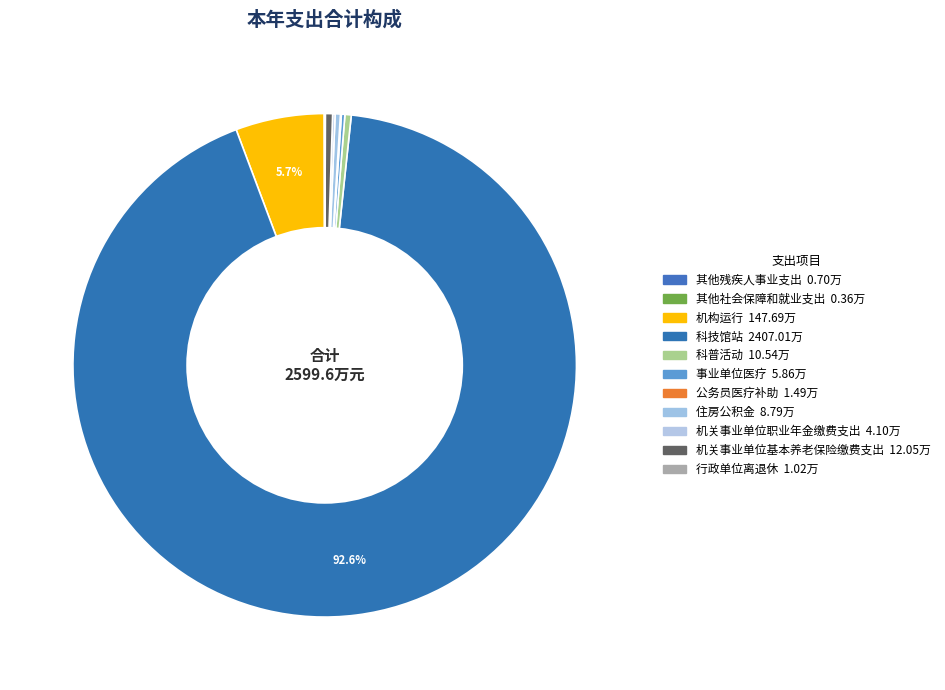

Combined, do 行政单位离退休 and 科技馆站 account for over 50%?

Yes